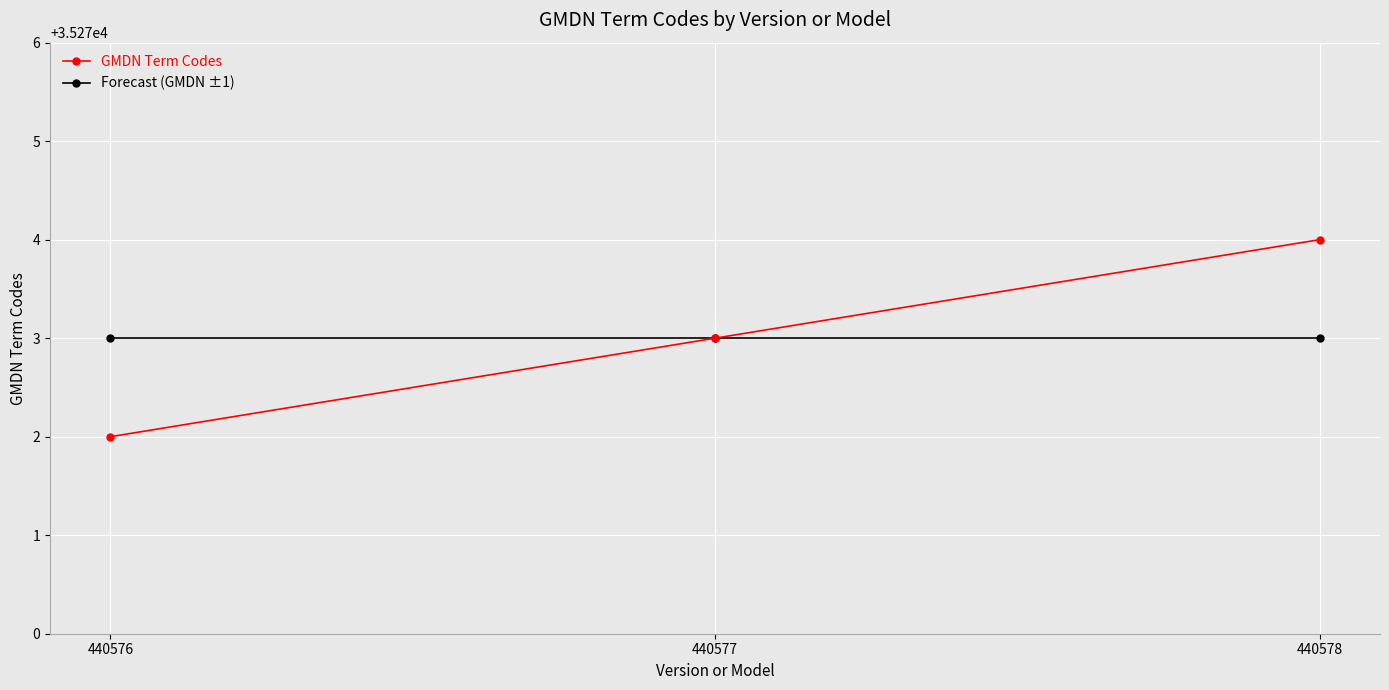

At which label is Forecast (GMDN ±1) closest to 35273?

440577